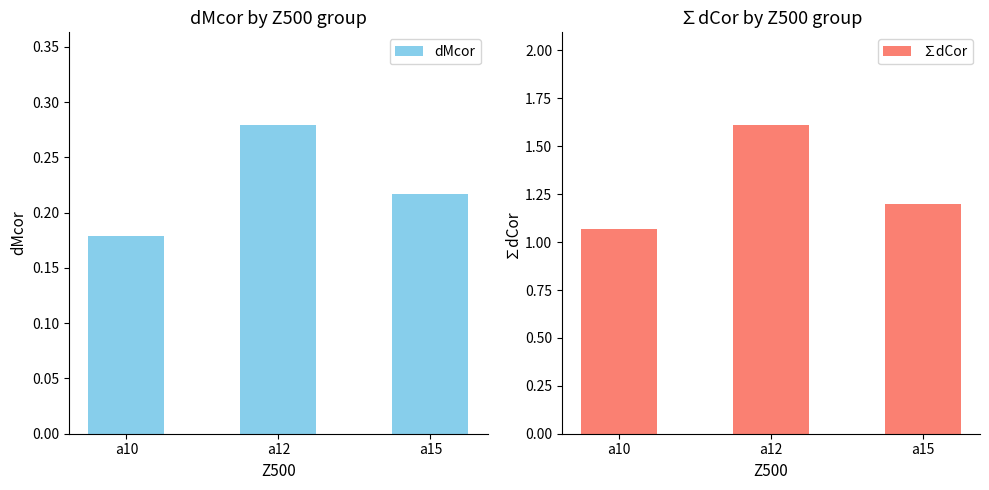

At how many categories does at least one series exceed 0?

3